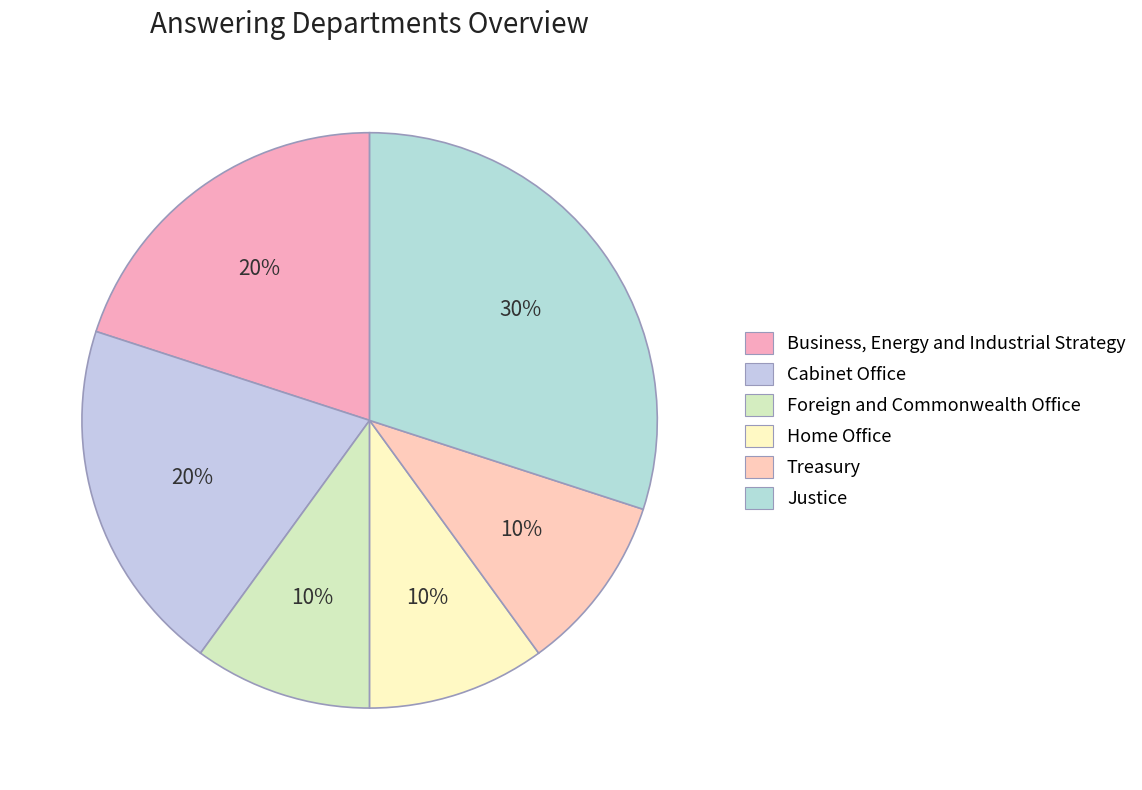

Does Foreign and Commonwealth Office account for over 50% of the chart?

No